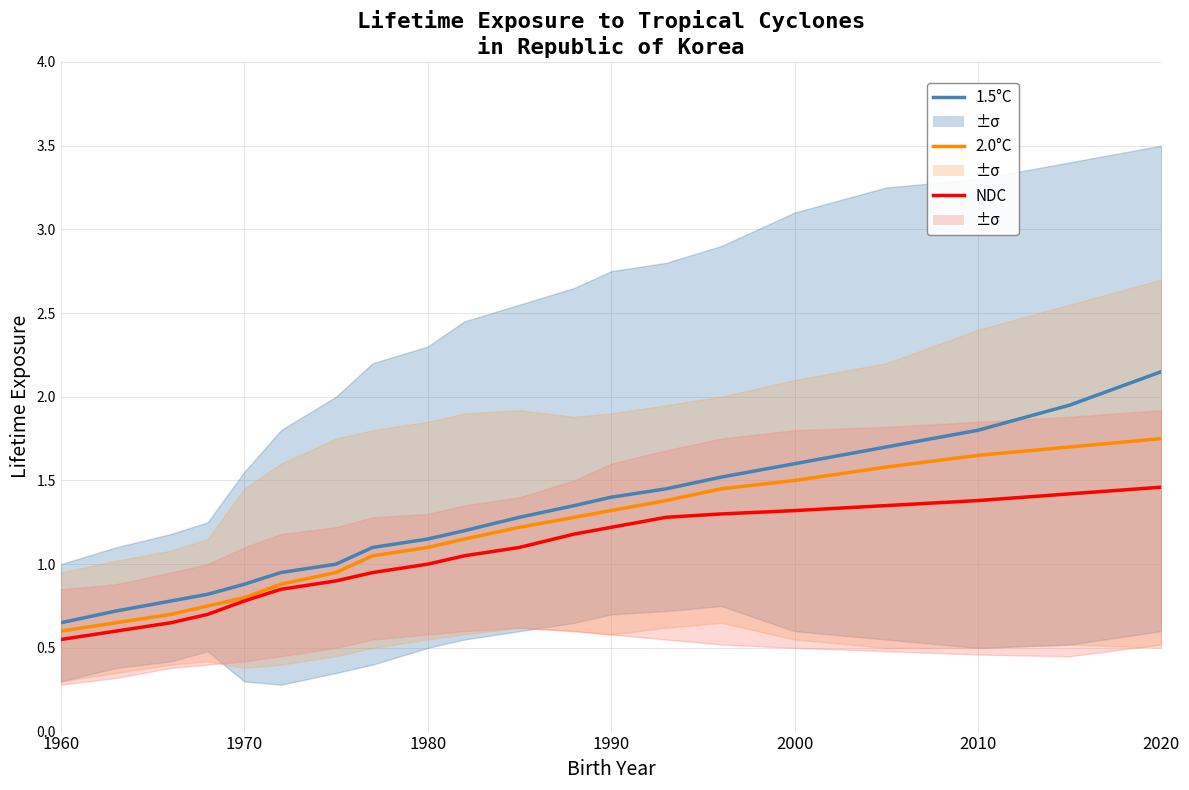

What are all the series names shown in the legend?

1.5°C, 2.0°C, NDC